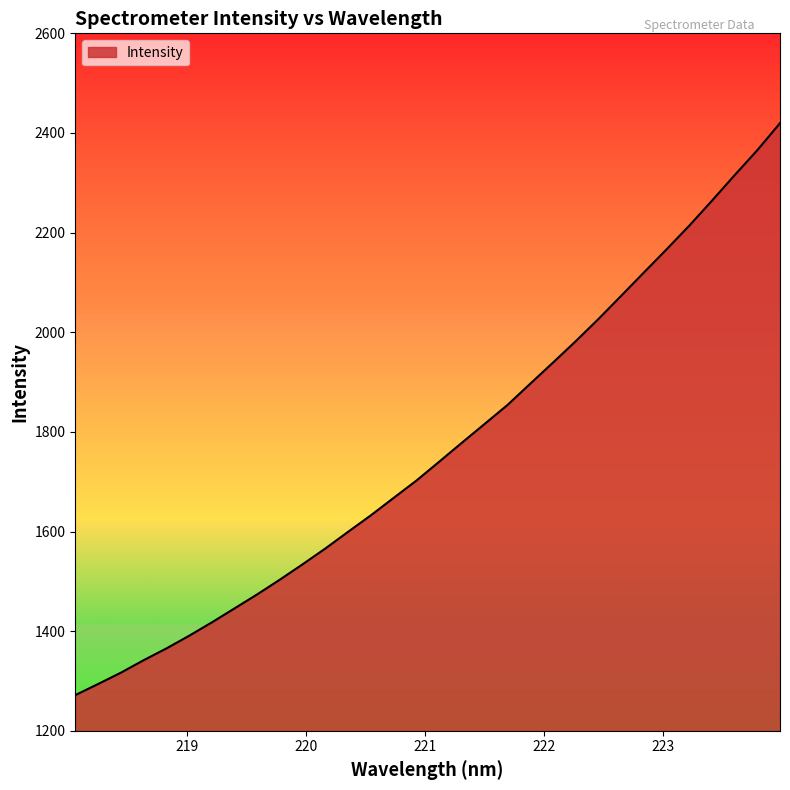

What is the sum of all values?

56490.9